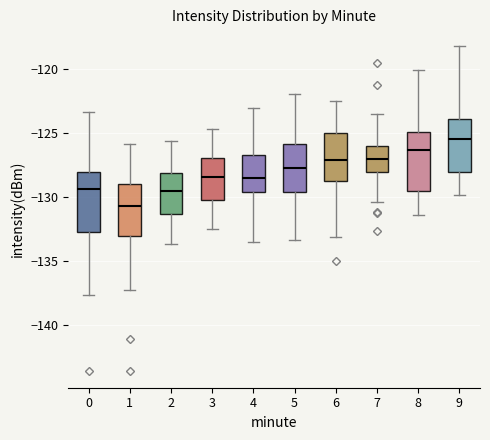

Where does the lower whisker of the box at x = 1 end on the y-axis? The values are not printed on the chart, so give them approximately, as read against the axis.

-137.5